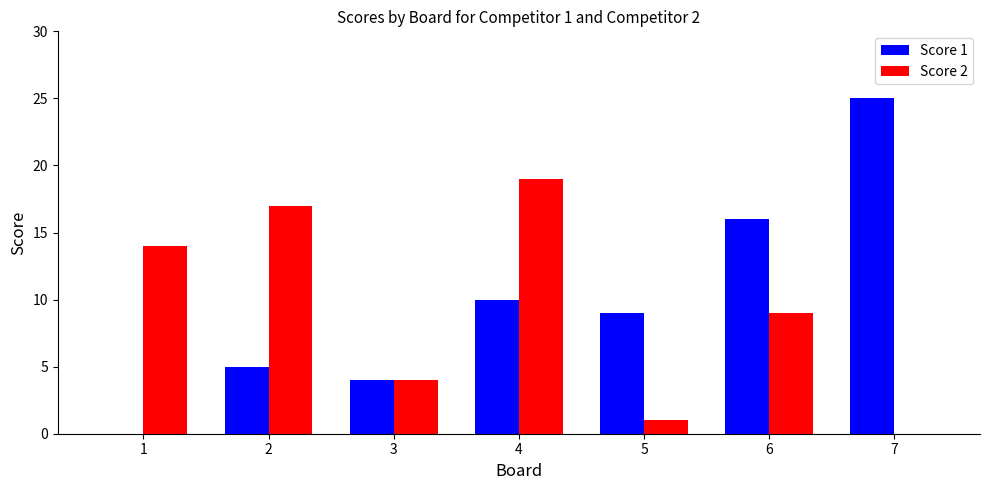

How many data points does each series have?

7